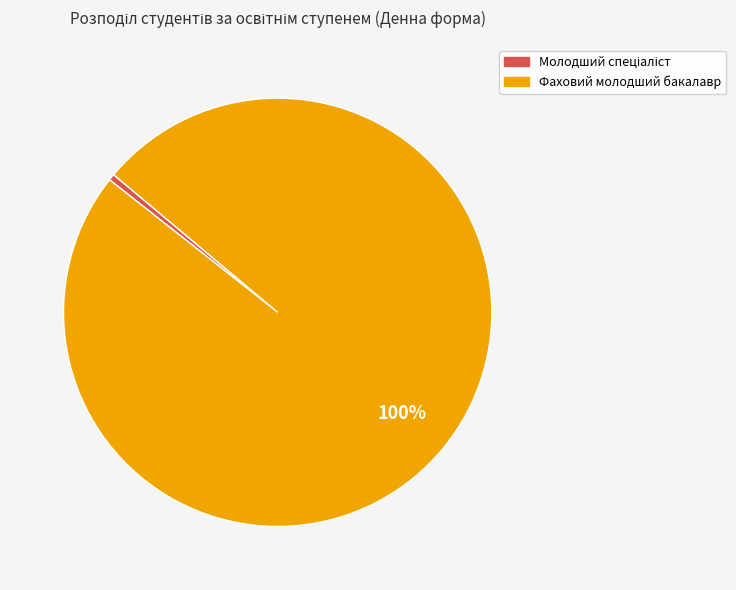

Is it true that Фаховий молодший бакалавр is 89% of the pie?

False